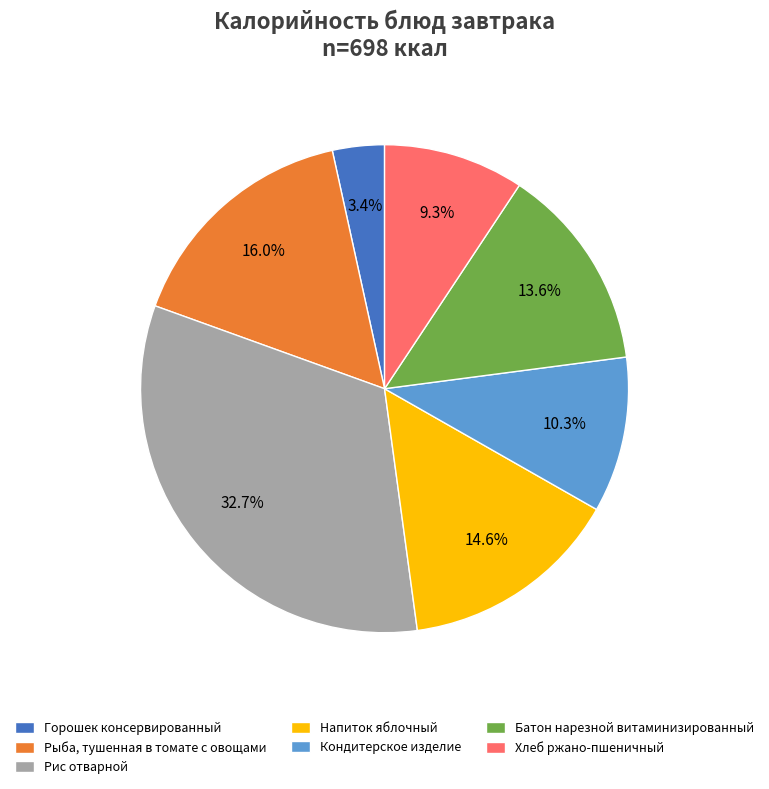

Rank the categories by value from lowest to highest.

Горошек консервированный, Хлеб ржано-пшеничный, Кондитерское изделие, Батон нарезной витаминизированный, Напиток яблочный, Рыба, тушенная в томате с овощами, Рис отварной